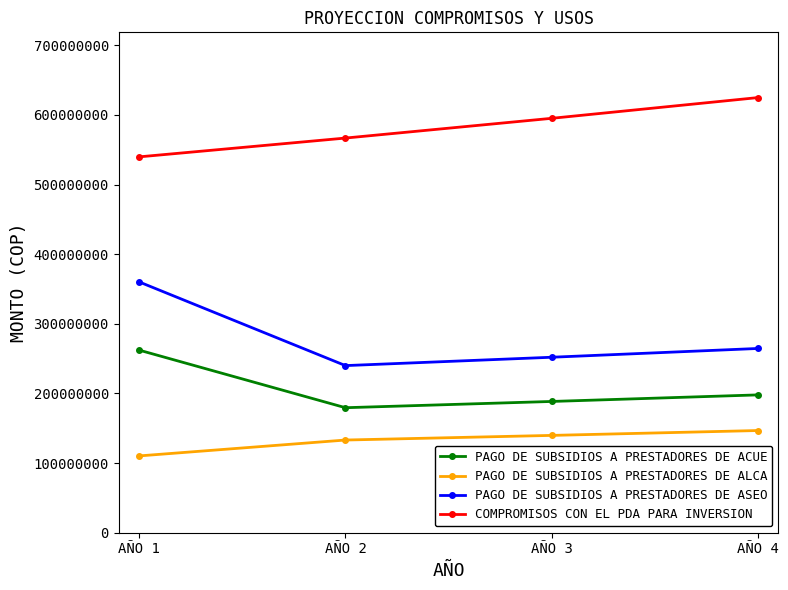

Which series has the largest total across all categories?

COMPROMISOS CON EL PDA PARA INVERSION